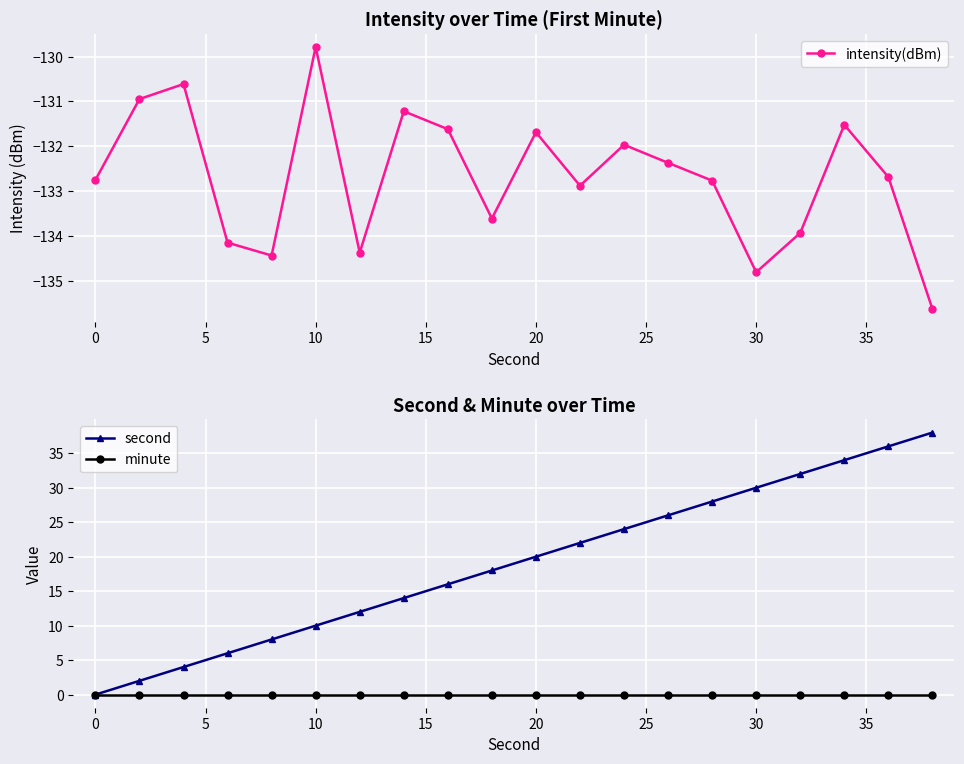

What is the highest value of the intensity(dBm) series?

-129.8